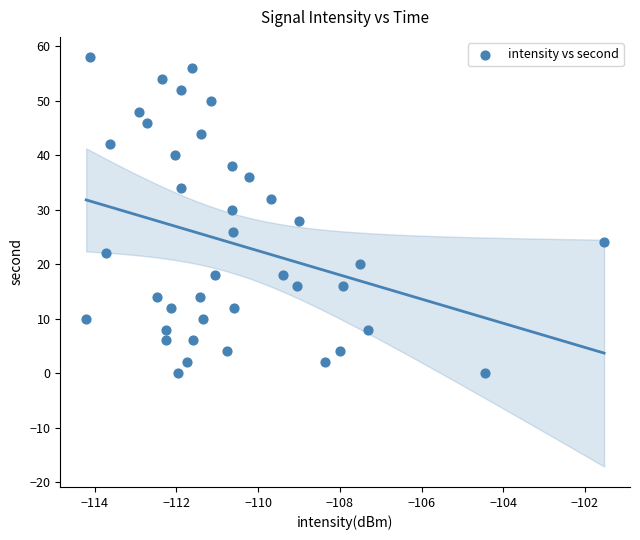

What is the range of Y values (max minus min)?

58